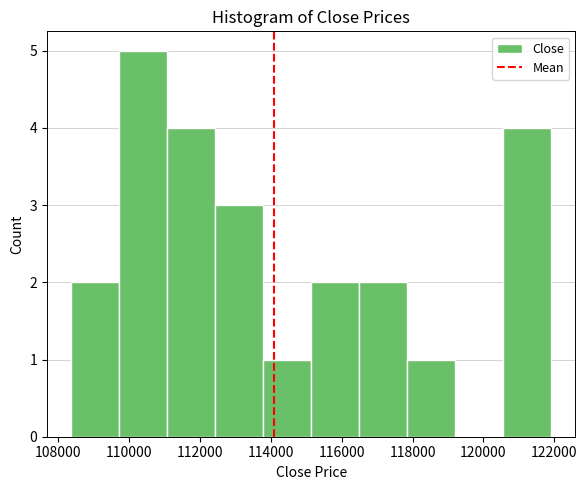

Reading left to right, transcribe this chart: for each bar, give the range it covers on the x-axis and its height. Neither the bar edges nor the heights are printed on the chart, so give them approximately, as read against the axes.

108400 to 109800: 2
109800 to 111000: 5
111000 to 112400: 4
112400 to 113800: 3
113800 to 115200: 1
115200 to 116400: 2
116400 to 117800: 2
117800 to 119200: 1
119200 to 120600: 0
120600 to 122000: 4